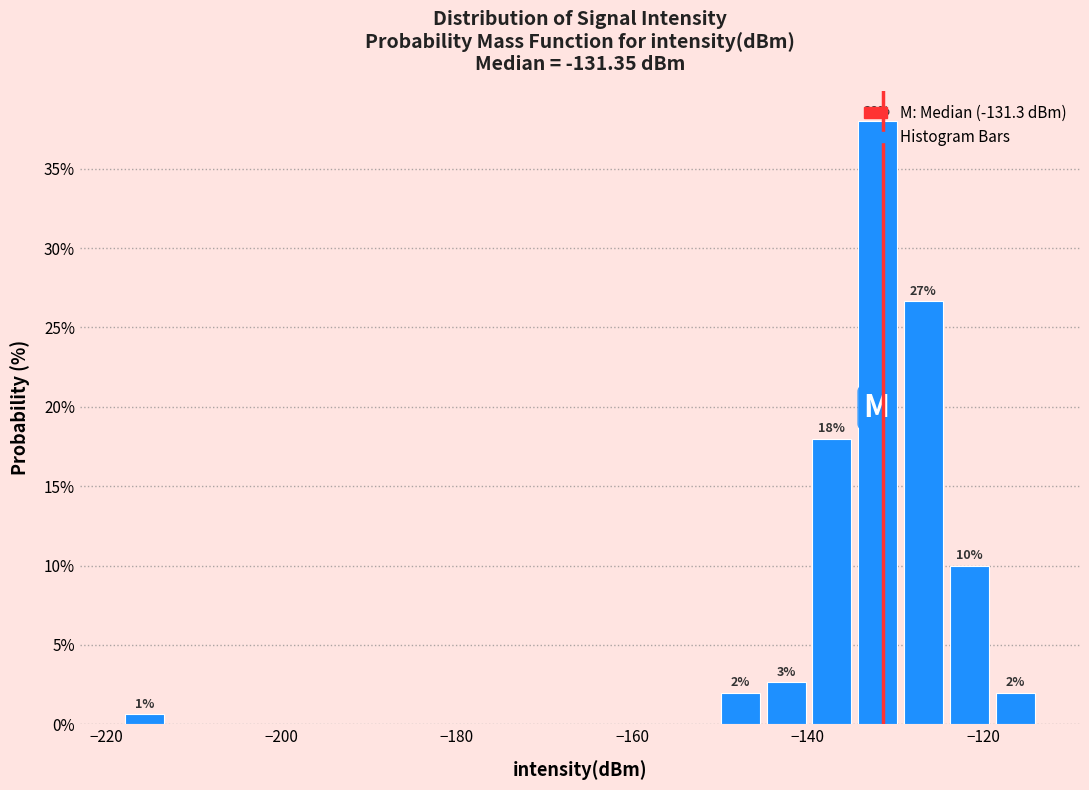

Read against the x-axis, roughly where is the centre of the tallest bar?

-132